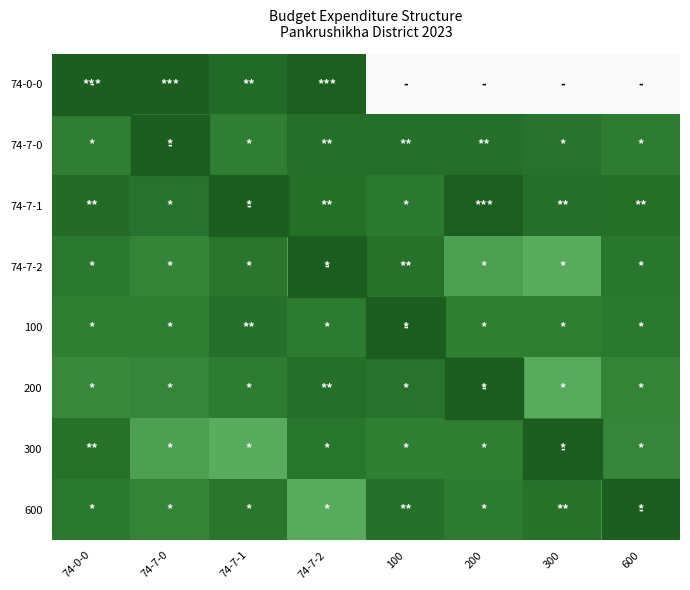

How many categories are shown in the chart?

8